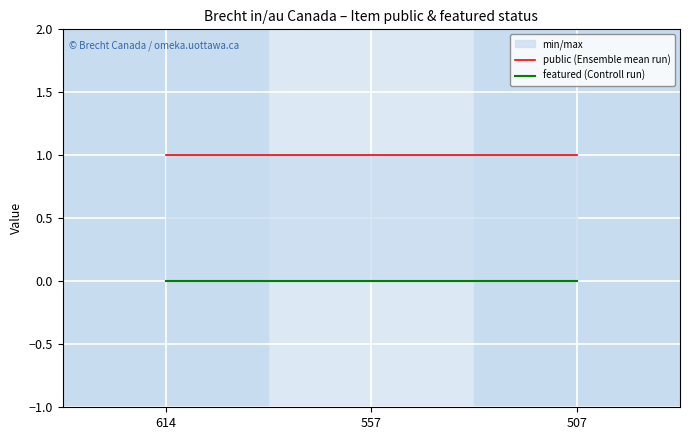

True or false: featured (Controll run) has a value of 0 at 557.

True